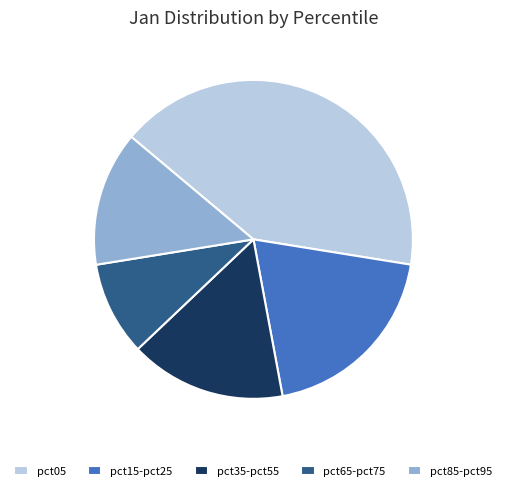

Is there any slice that represents more than half of the pie?

No